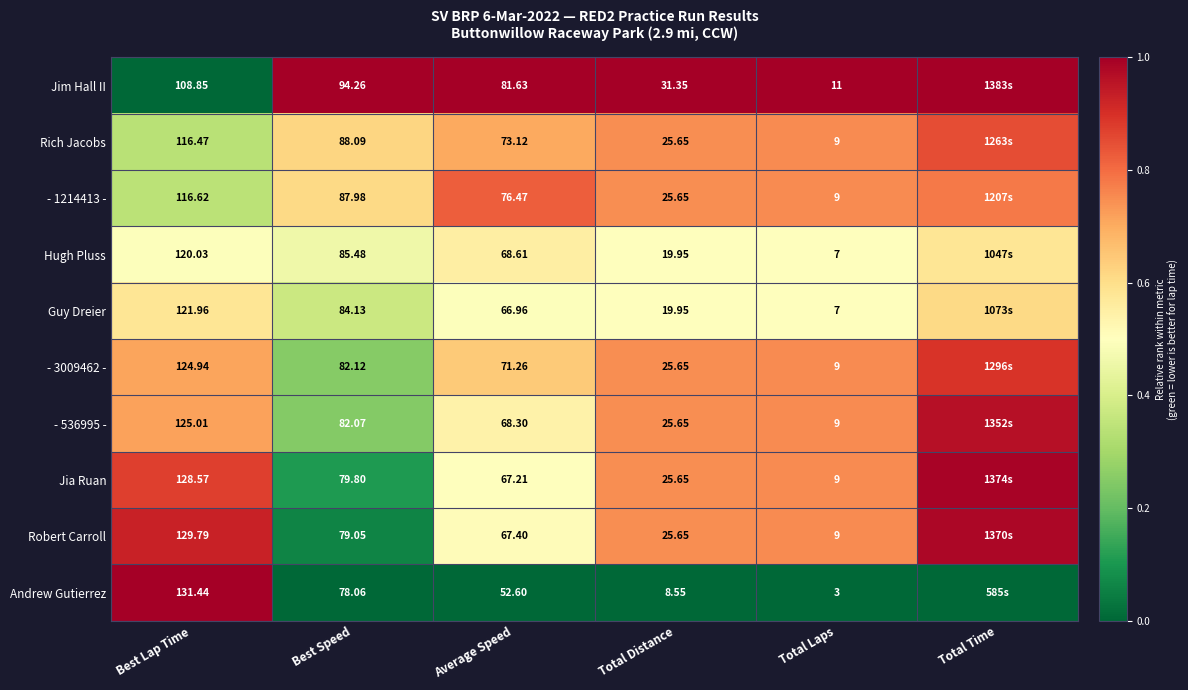

Is the value of Rich Jacobs at Average Speed greater than the value of Jia Ruan at Average Speed?

Yes